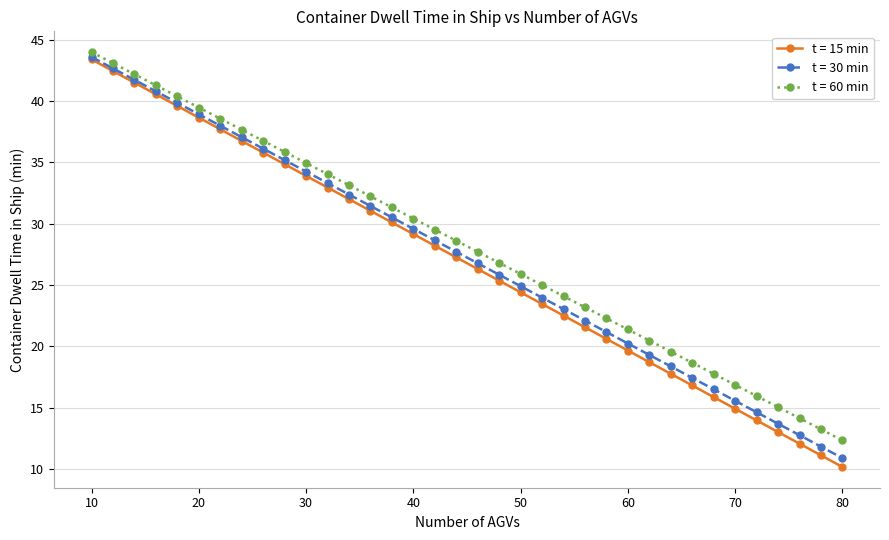

Which series has the largest range (max minus min)?

t = 15 min